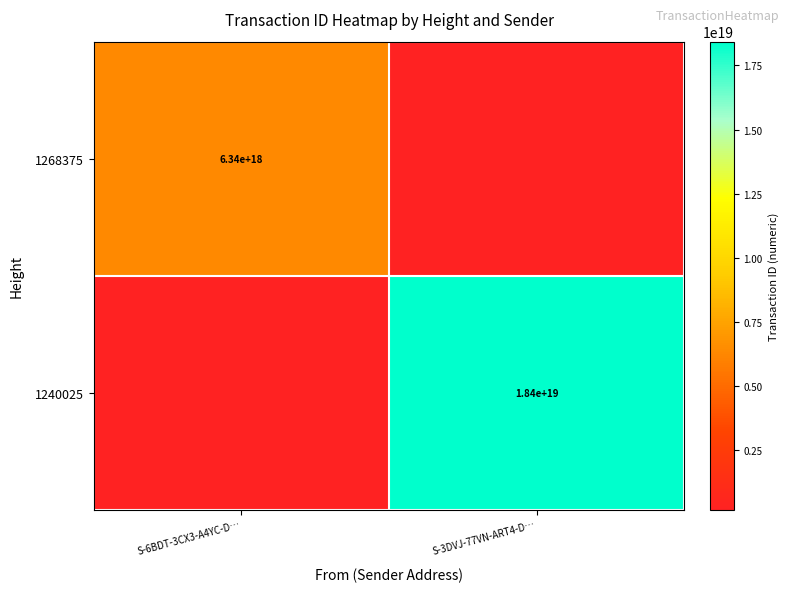

The value of 1240025 at S-3DVJ-77VN-ART4-D… is 18400000000000000000. True or false?

True